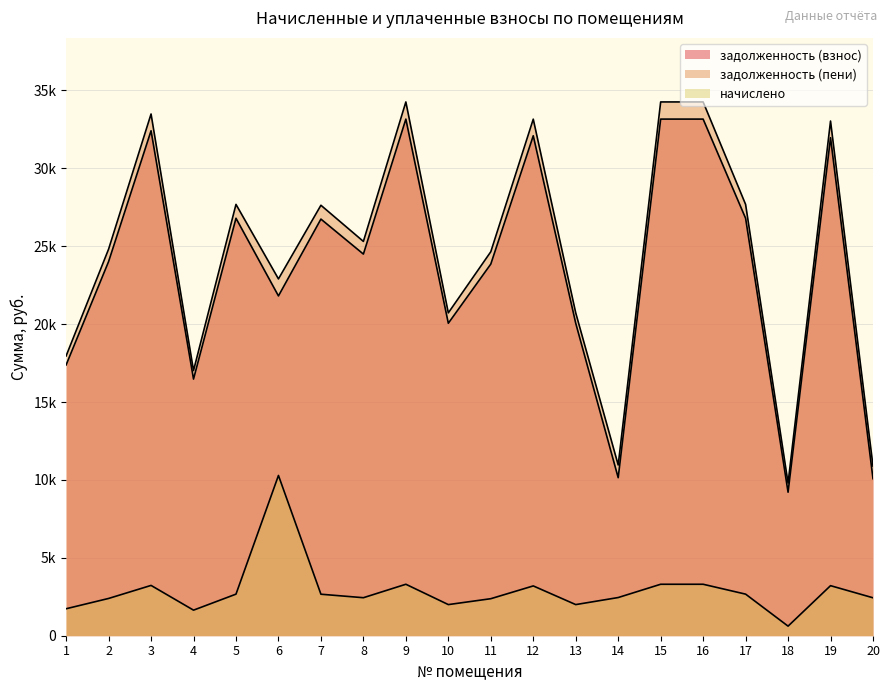

At which category does начислено reach its first local peak?

3